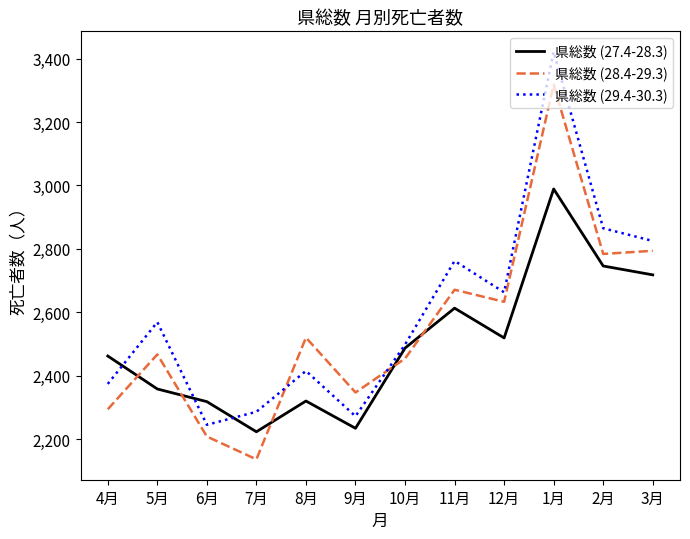

True or false: 県総数 (28.4-29.3) has more than 1 points higher than both neighbors.

True